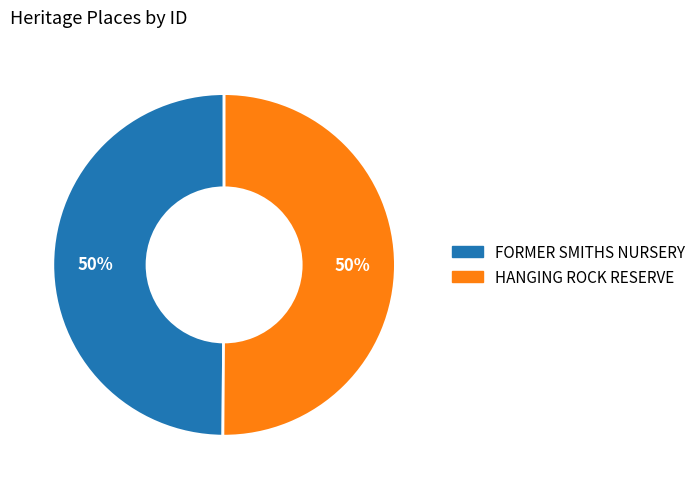

To the nearest percent, what portion does FORMER SMITHS NURSERY represent?

50%